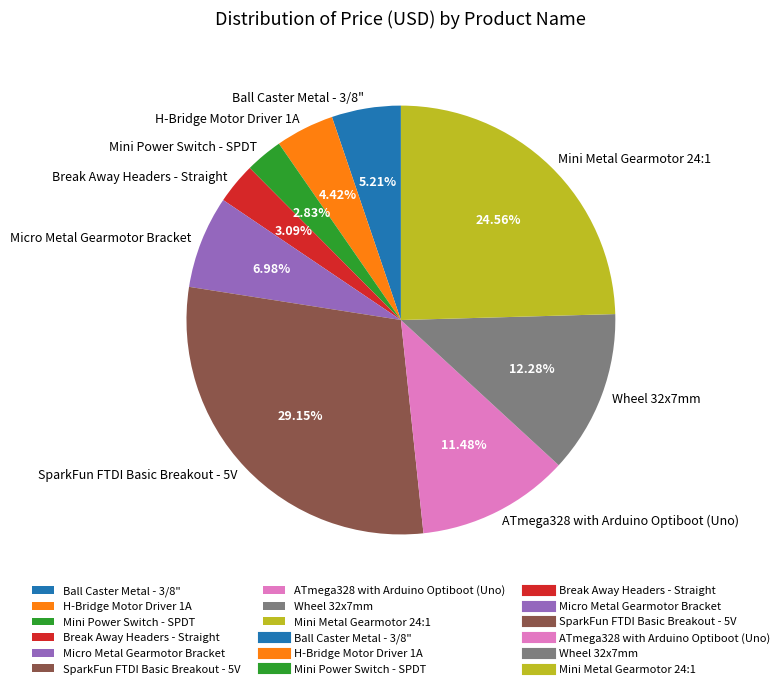

To the nearest percent, what is the difference between the largest and smallest slice percentages?

26%